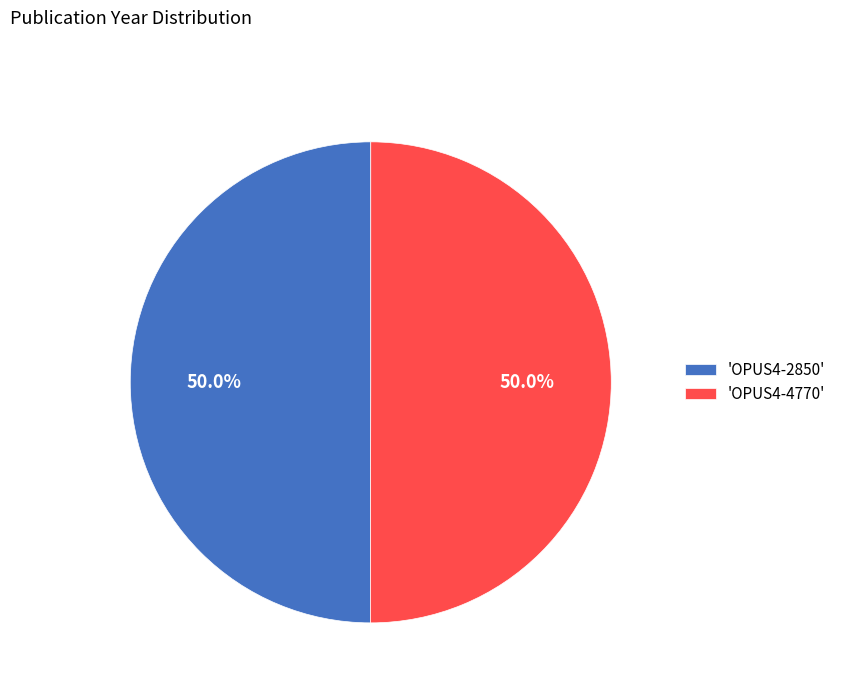

Do 'OPUS4-2850' and 'OPUS4-4770' together represent more than half of the pie?

Yes